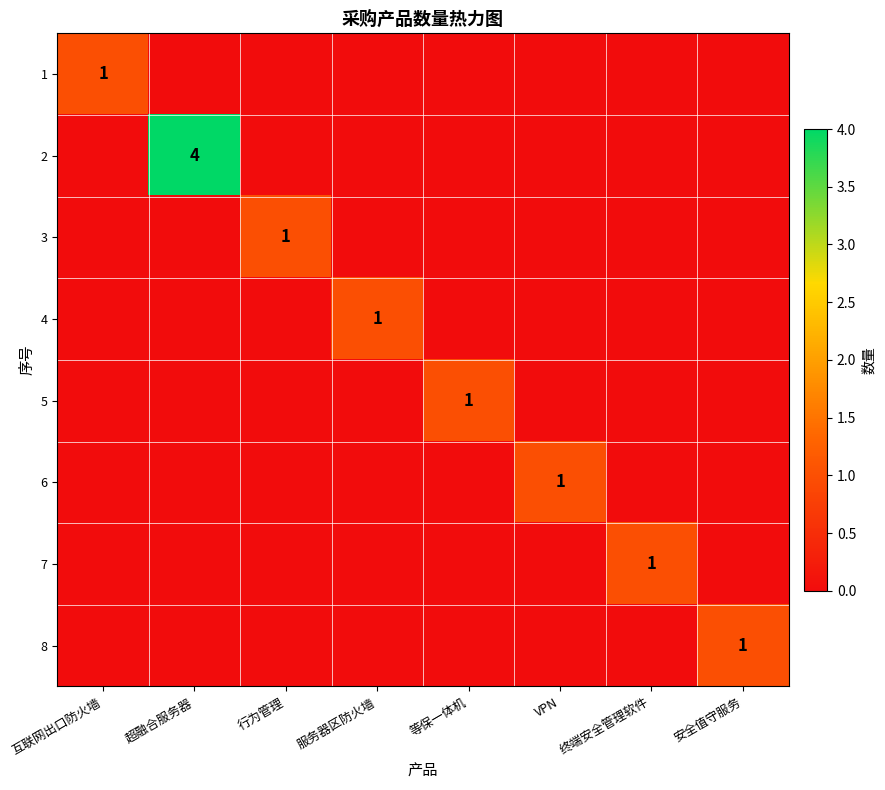

Is it true that 6 equals 0 at VPN?

False